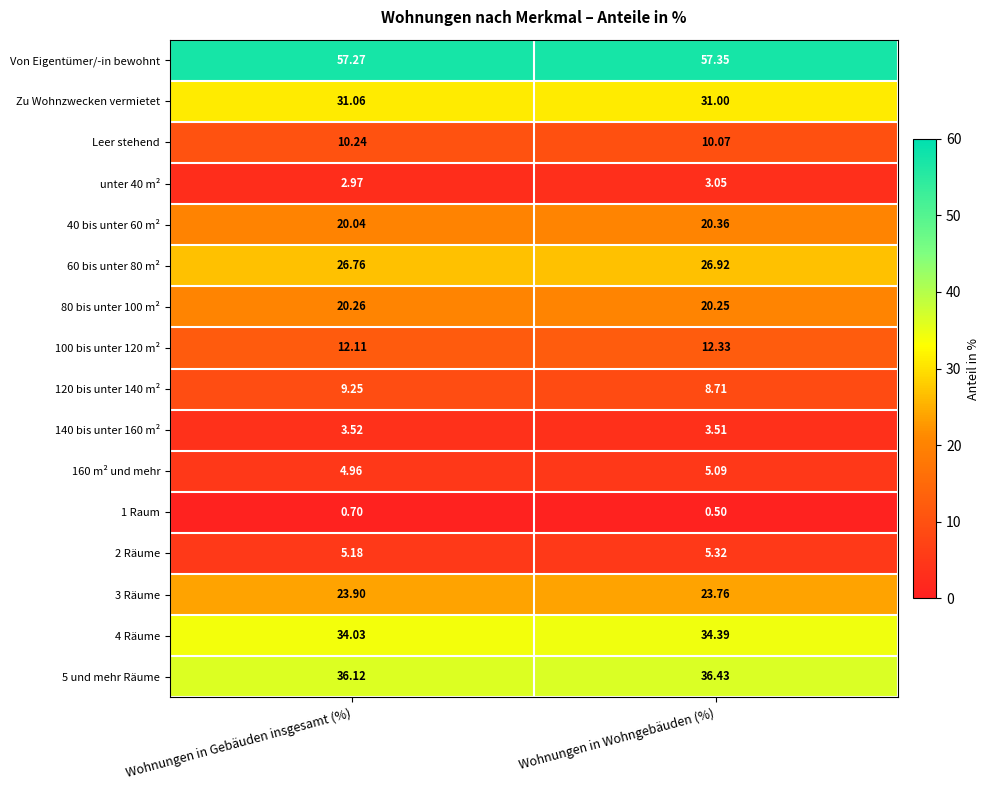

At Wohnungen in Wohngebäuden (%), list the series in order from largest to smallest.

Von Eigentümer/-in bewohnt, 5 und mehr Räume, 4 Räume, Zu Wohnzwecken vermietet, 60 bis unter 80 m², 3 Räume, 40 bis unter 60 m², 80 bis unter 100 m², 100 bis unter 120 m², Leer stehend, 120 bis unter 140 m², 2 Räume, 160 m² und mehr, 140 bis unter 160 m², unter 40 m², 1 Raum